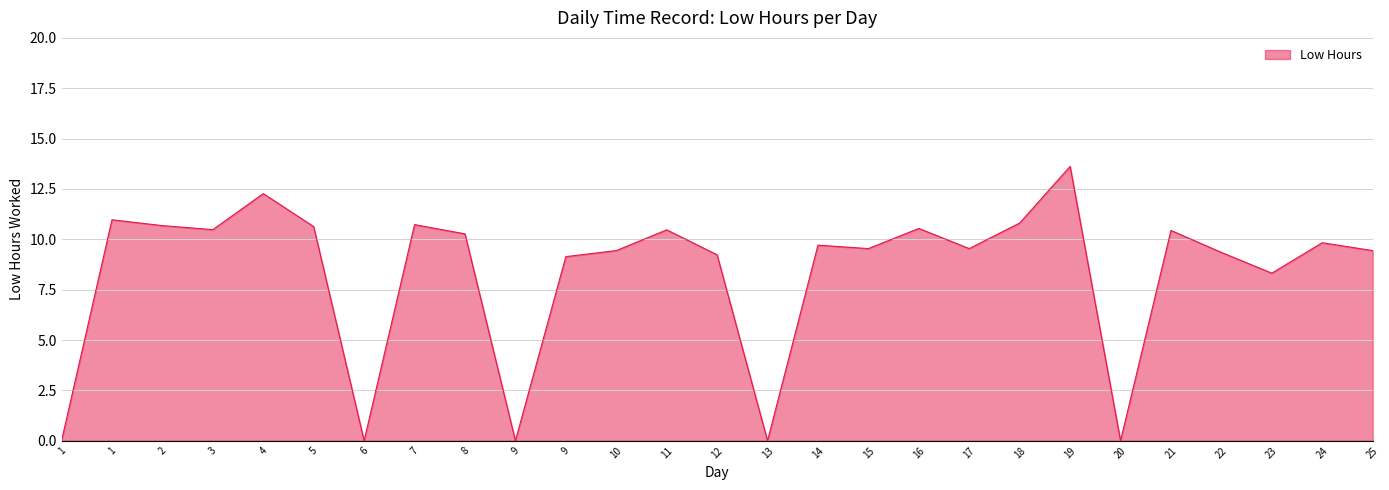

What is the maximum value shown in the chart?

13.6